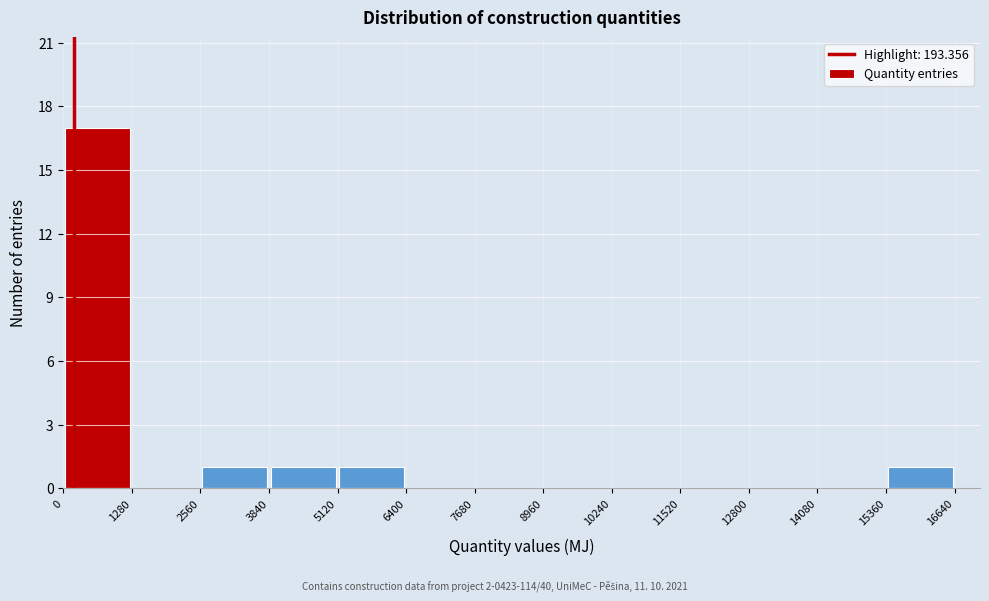

Reading left to right, transcribe this chart: for each bar, give the range it covers on the x-axis and its height. The values are not printed on the chart, so give them approximately, as read against the axis.

0 to 1280: 17
1280 to 2560: 0
2560 to 3840: 1
3840 to 5120: 1
5120 to 6400: 1
6400 to 7680: 0
7680 to 8960: 0
8960 to 10240: 0
10240 to 11520: 0
11520 to 12800: 0
12800 to 14080: 0
14080 to 15360: 0
15360 to 16640: 1